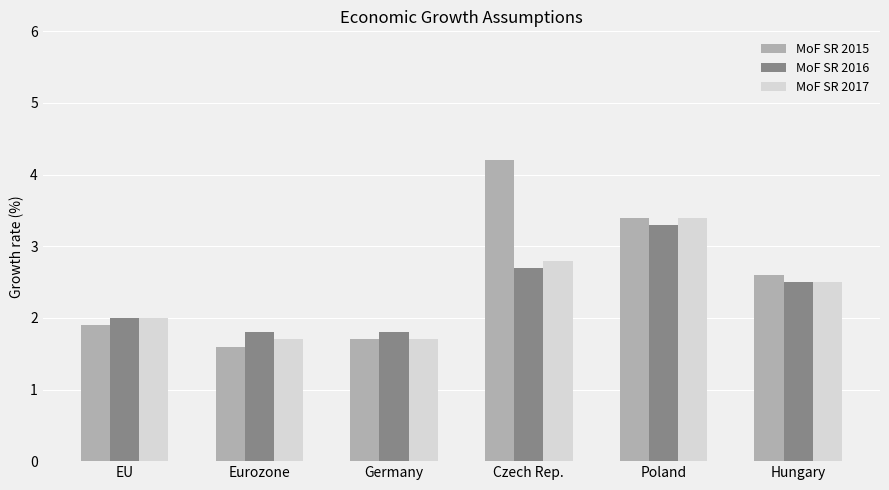

List the series in order of their peak value, highest first.

MoF SR 2015, MoF SR 2017, MoF SR 2016